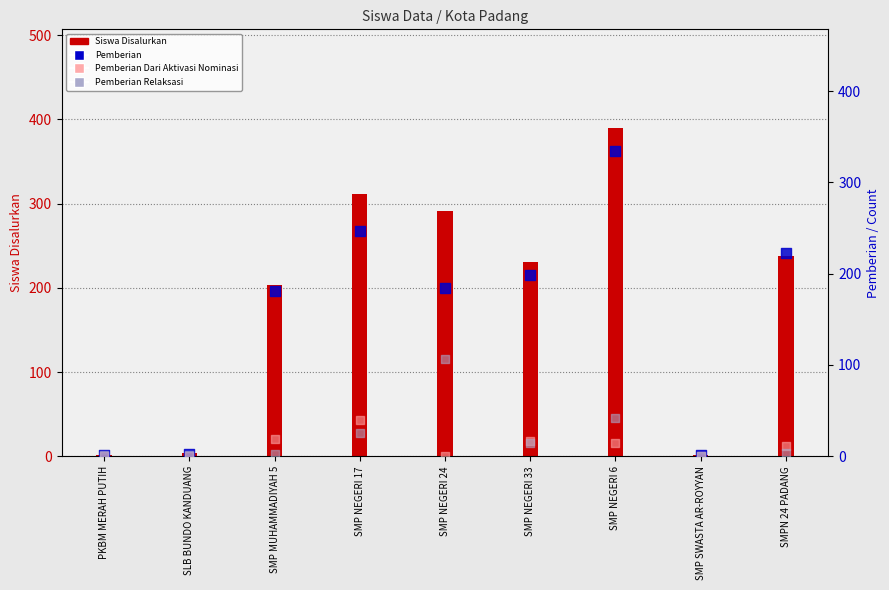

Is the value of Siswa Disalurkan at SMP NEGERI 17 greater than the value of Pemberian Dari Aktivasi Nominasi at PKBM MERAH PUTIH?

Yes